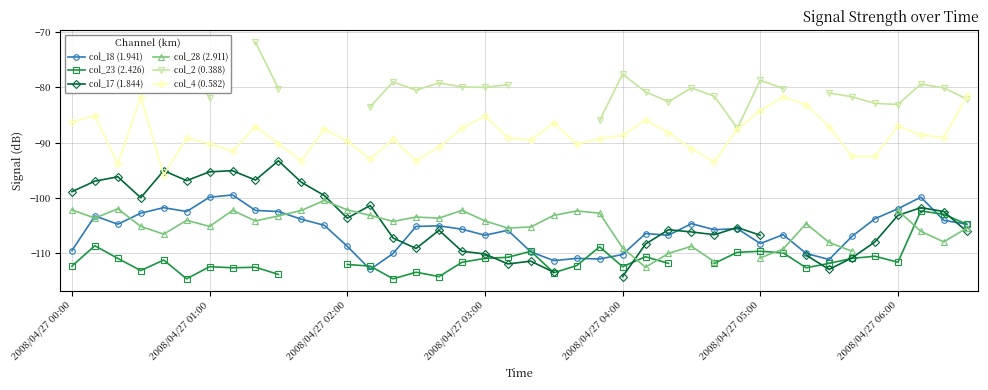

True or false: col_18 (1.941) has more than 2 interior local peaks.

True